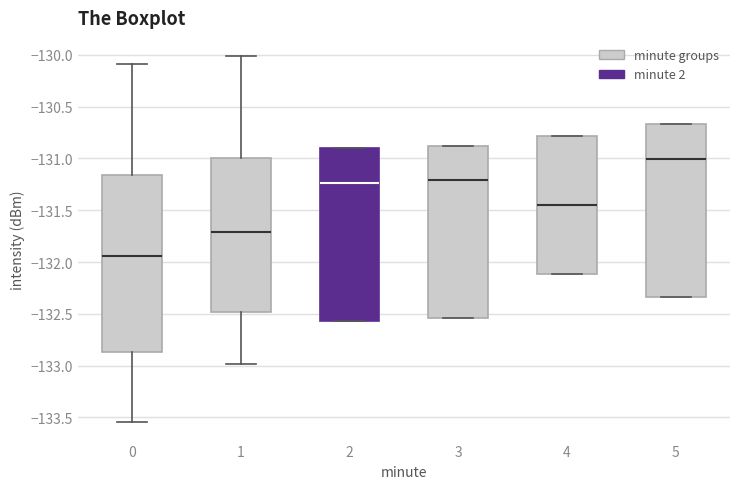

Where does the median line of the box at x = 4 sit on the y-axis? The values are not printed on the chart, so give them approximately, as read against the axis.

-131.45